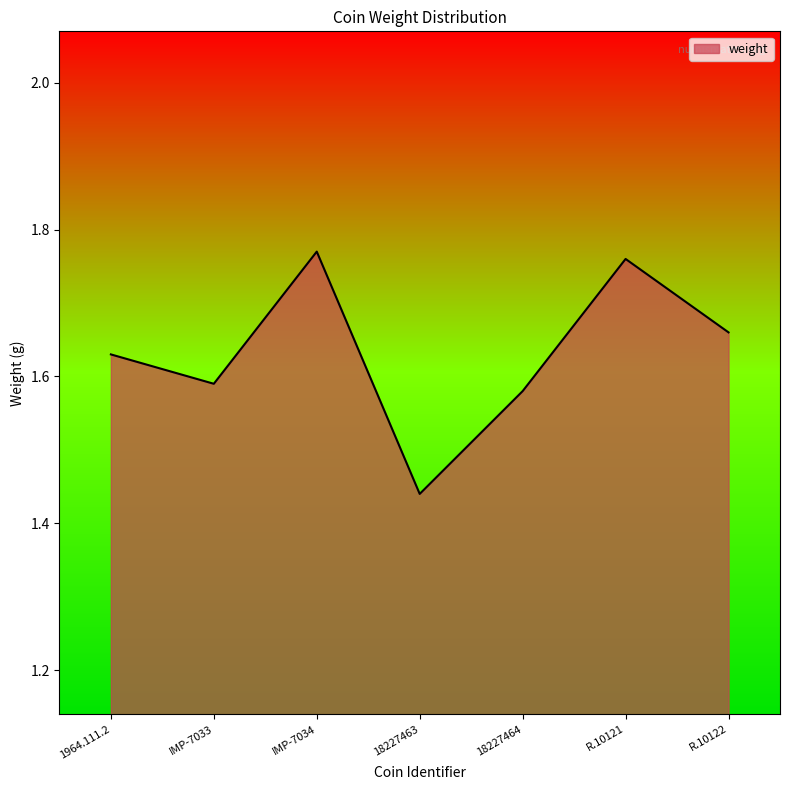

What position from the right is IMP-7034?

5